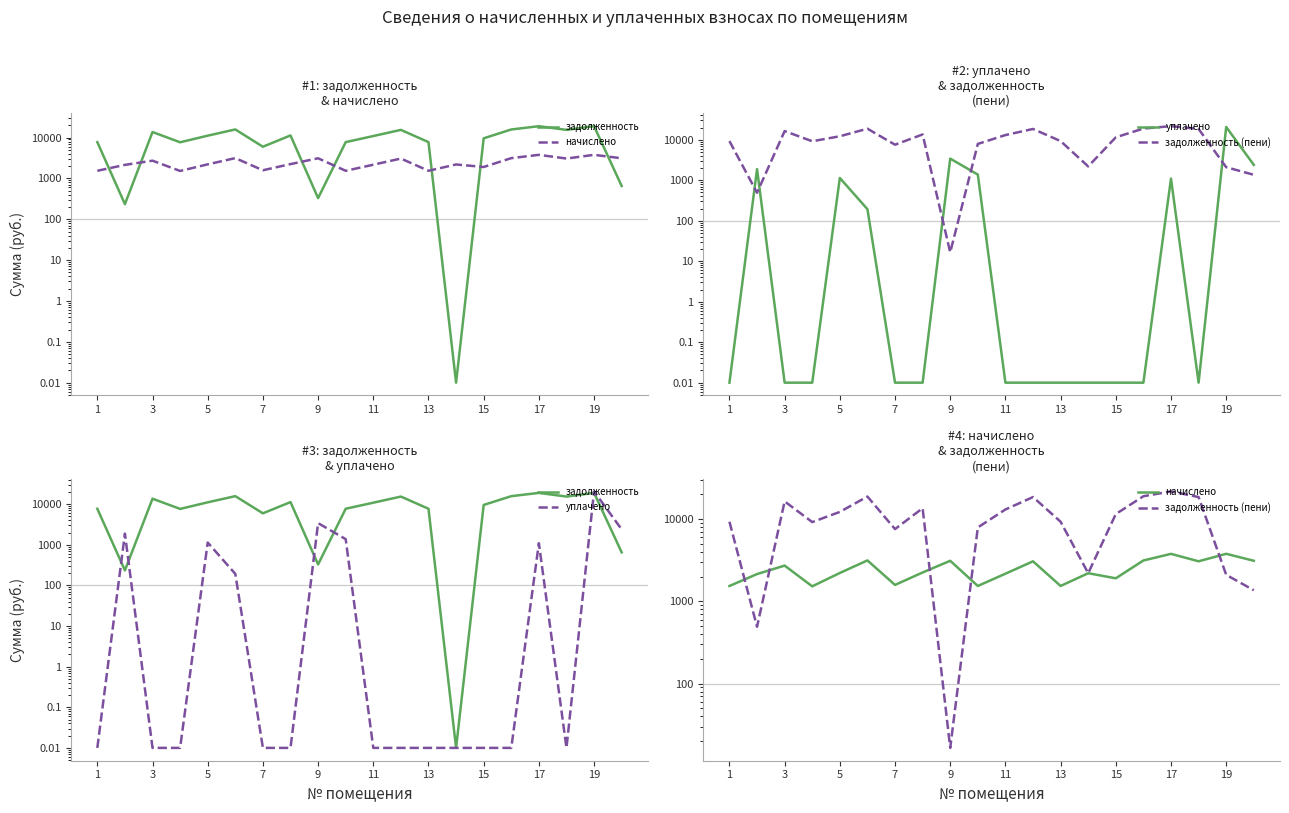

What is the average value of the начислено series?

2471.9